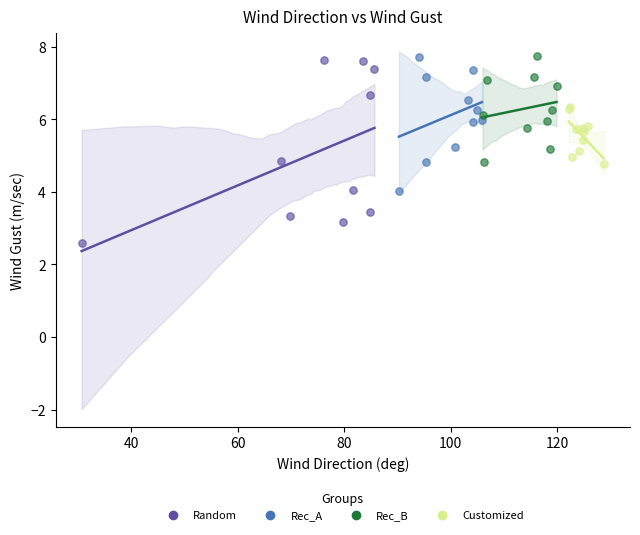

Which series contains the lowest Y value?

Random